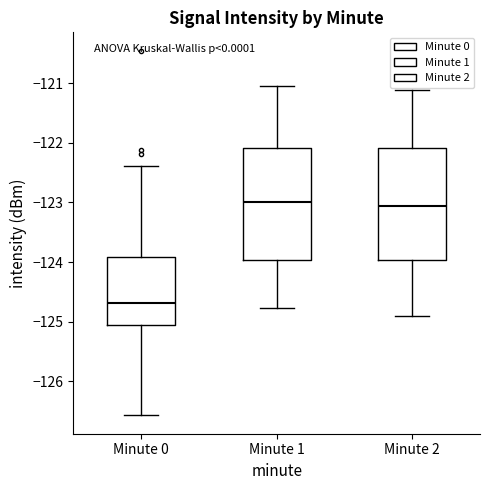

Reading left to right, transcribe this box plot: for each box, give where its median line is, the range the box spans, and where its two whiskers end, as read against the y-axis. The values are not printed on the chart, so give them approximately, as read against the axis.

Minute 0: median -124.7, box -125.0 to -123.9, whiskers -126.6 to -122.4
Minute 1: median -123.0, box -124.0 to -122.1, whiskers -124.8 to -121.0
Minute 2: median -123.1, box -124.0 to -122.1, whiskers -124.9 to -121.1